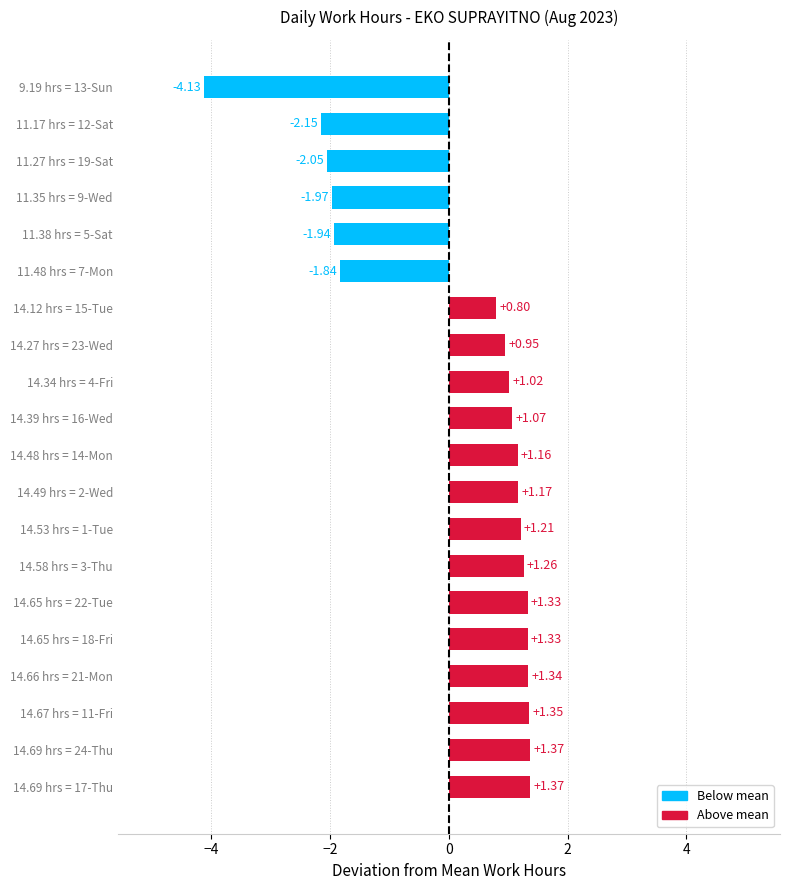

How many positive values are there?

14